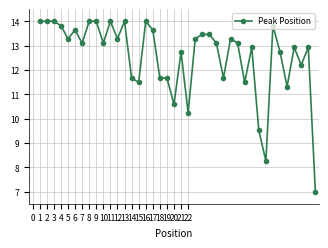

Reading left to right, transcribe all the data shown in this chart.

14.0	14.0	14.0	13.8	13.3	13.6	13.1	14.0	14.0	13.1	14.0	13.3	14.0	11.7	11.5	14.0	13.6	11.7	11.7	10.6	12.7	10.2	13.3	13.5	13.5	13.1	11.7	13.3	13.1	11.5	12.9	9.5	8.3	13.8	12.7	11.3	12.9	12.2	12.9	7.0